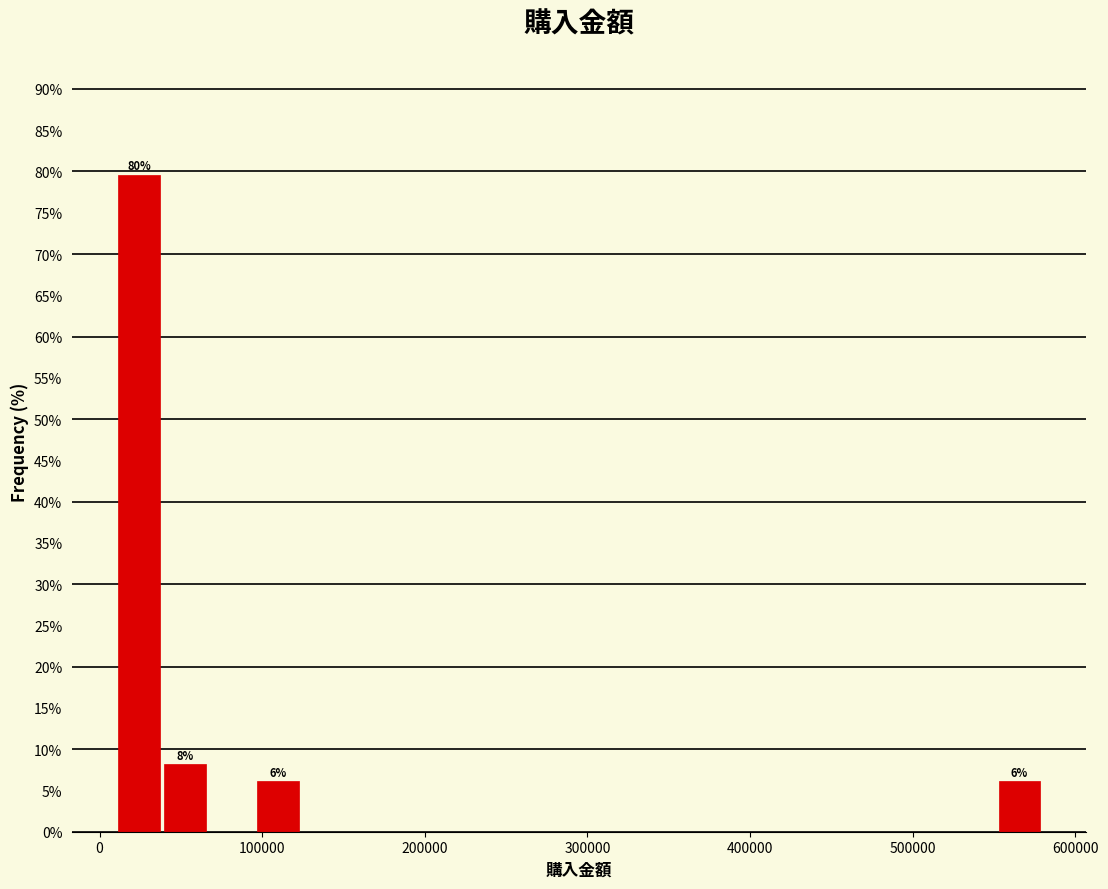

Around what value on the x-axis is the tallest bar? Give the approximate position of its centre, as read against the axis.

20000